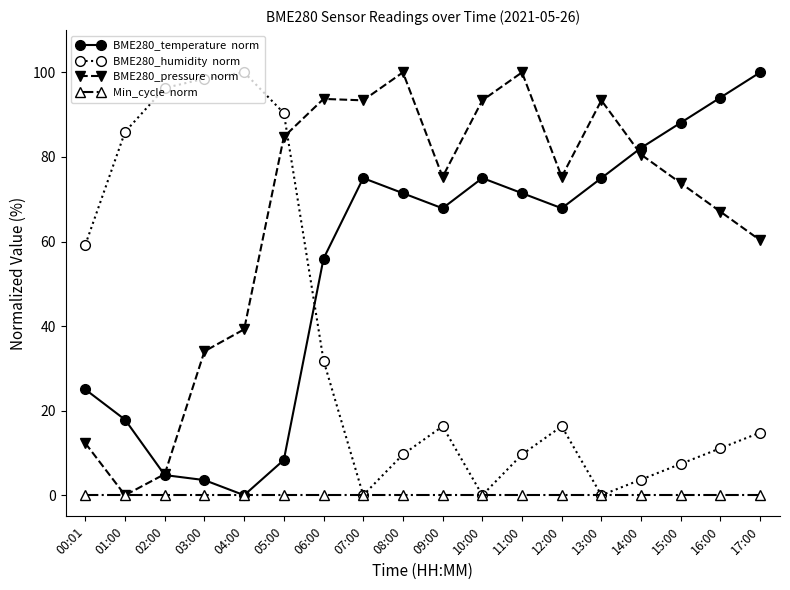

What is the spread (max minus min) of values at 16:00?

94.0